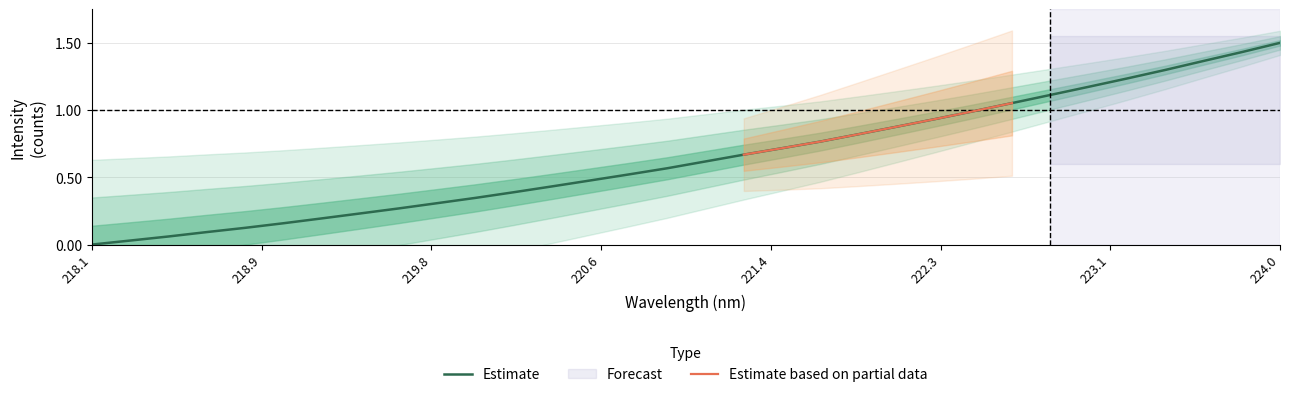

Reading right to left, list all the values displayed in this chart.

1.5	1.4	1.4	1.3	1.2	1.2	1.1	1.1	1.0	0.9	0.9	0.8	0.8	0.7	0.7	0.6	0.6	0.5	0.5	0.4	0.4	0.3	0.3	0.3	0.2	0.2	0.2	0.1	0.1	0.1	0.0	0.0